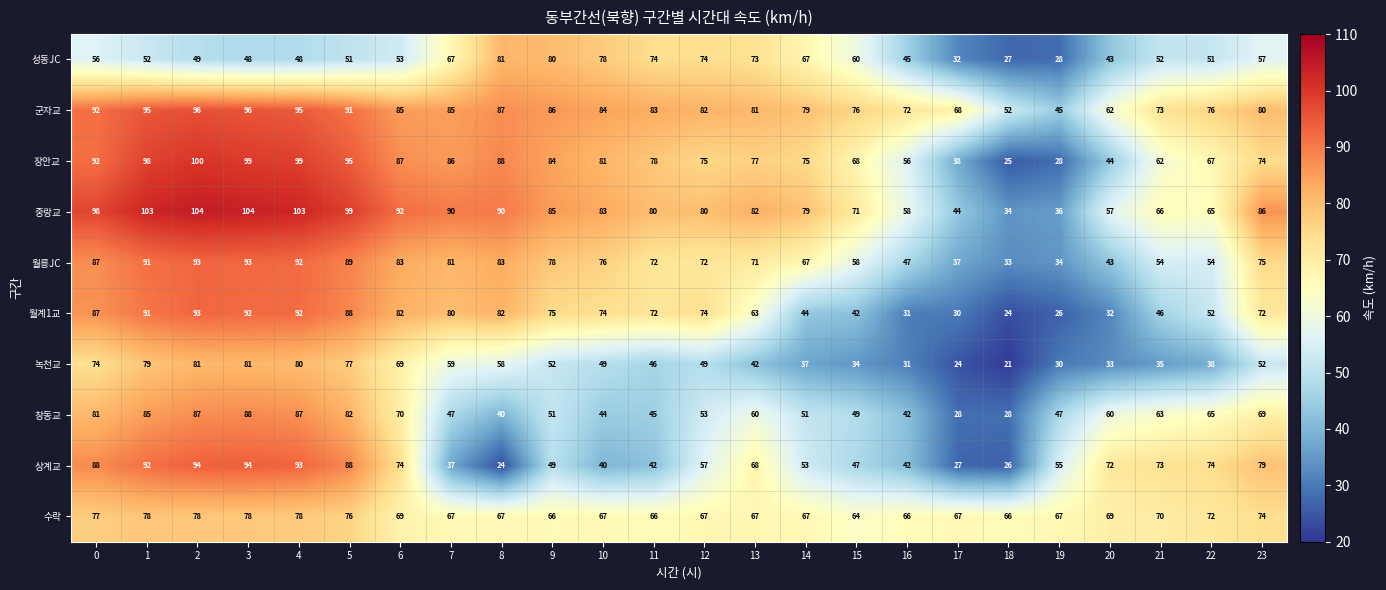

What is the spread (max minus min) of values at 18?

45